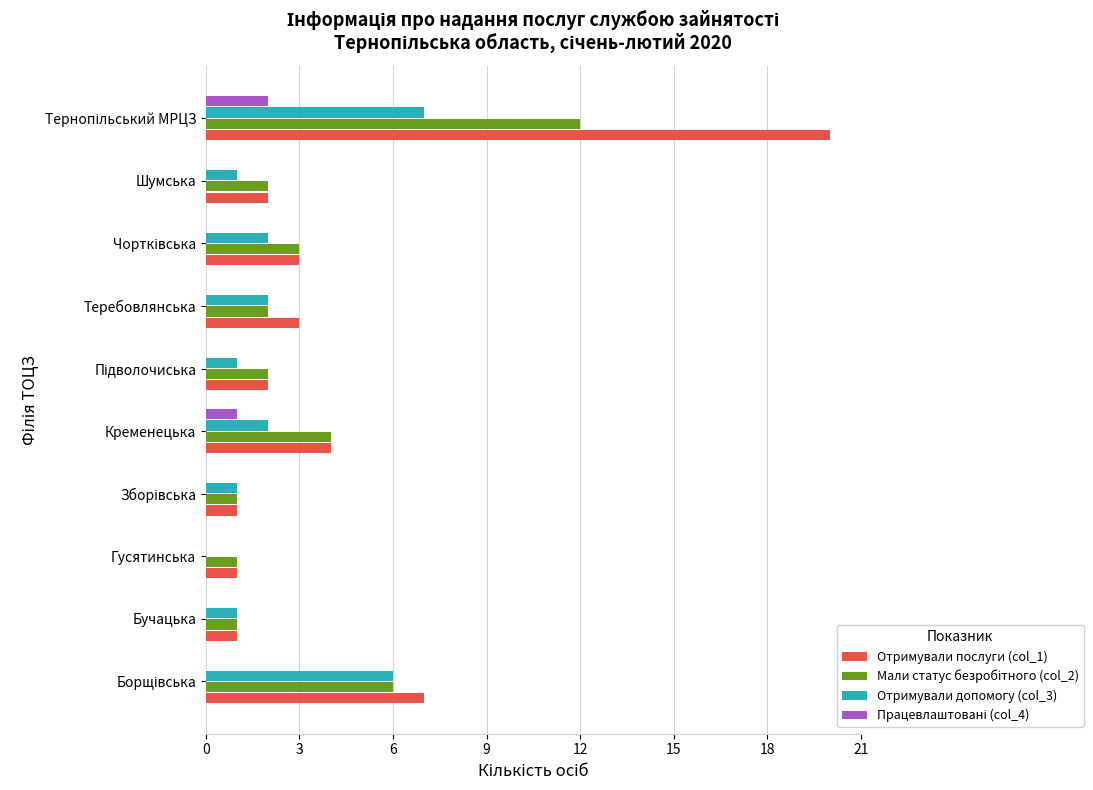

Which series has the largest total across all categories?

Отримували послуги (col_1)